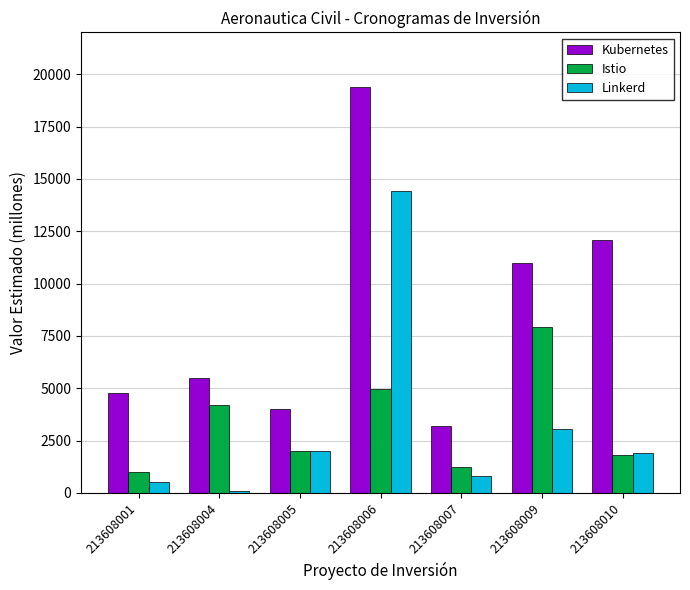

Which series has the largest range (max minus min)?

Kubernetes